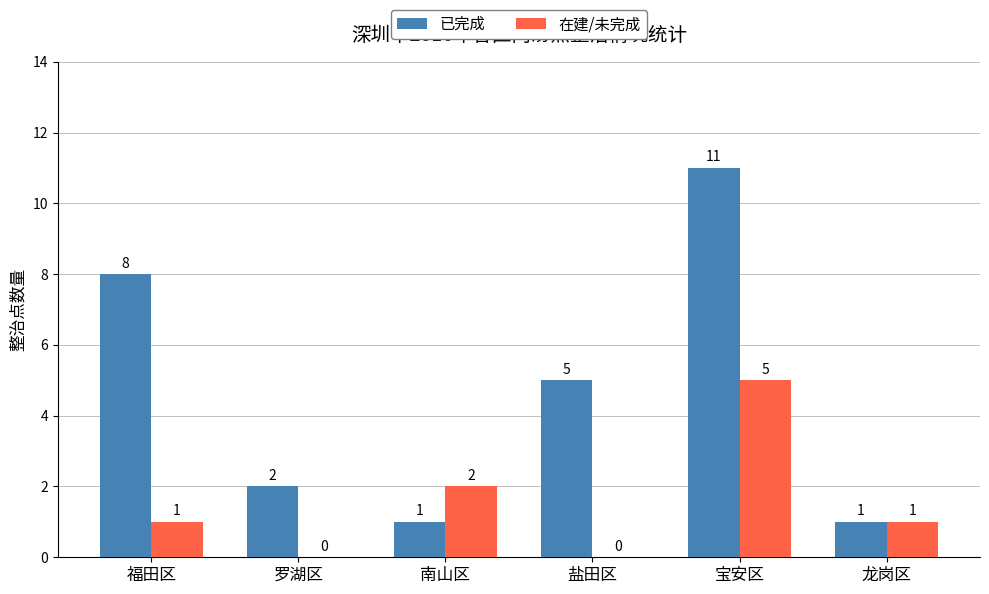

Count the 已完成 values in the range 1 to 8.

5